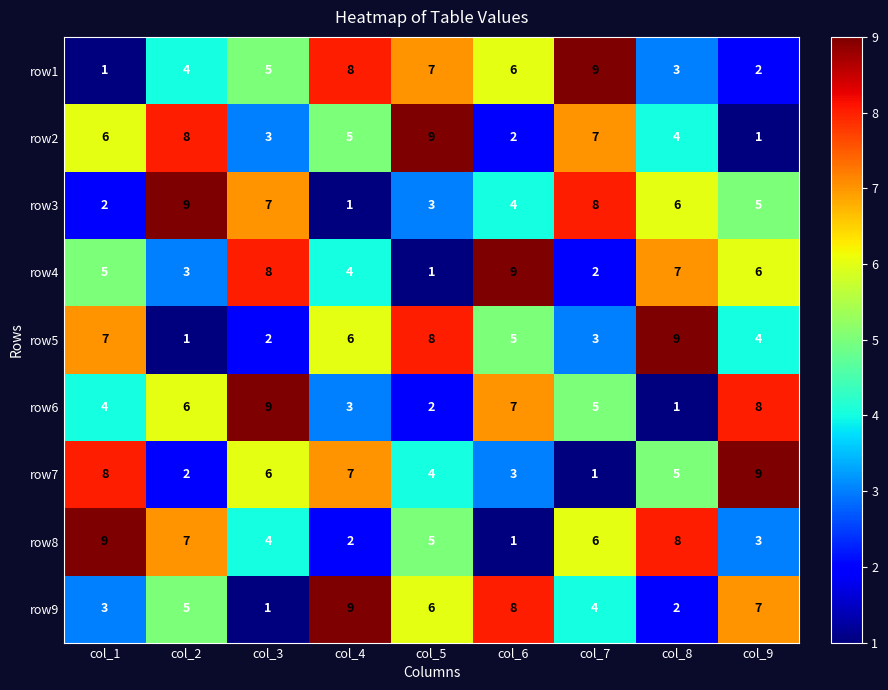

What is the total value across all series at col_6?

45